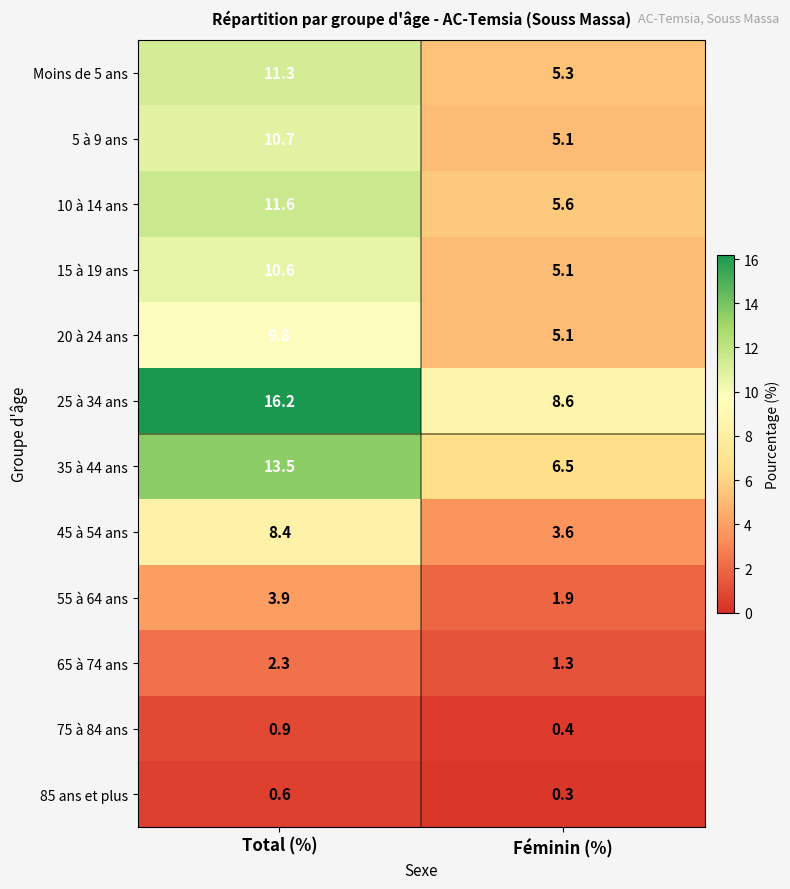

The value of 10 à 14 ans at Féminin (%) is 5.6. True or false?

True